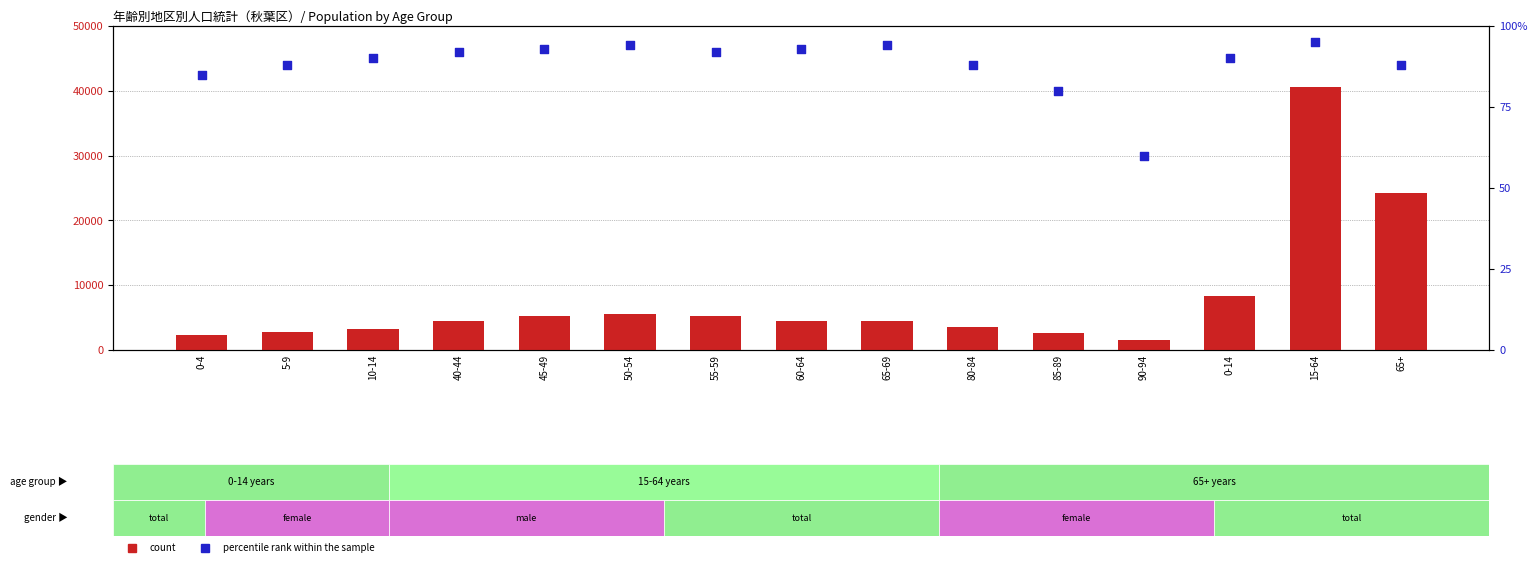

Which series contains the highest Y value?

count